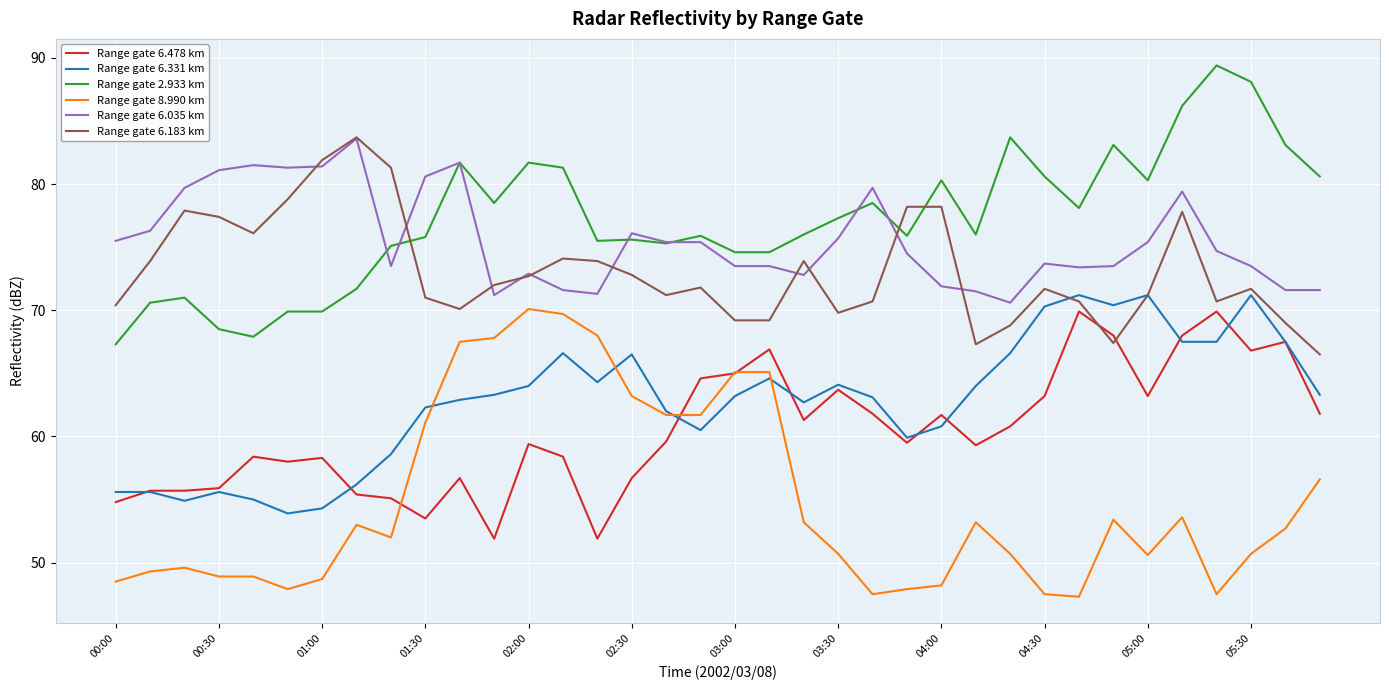

What is the difference between the maximum and minimum values in the Range gate 6.478 km series?

18.0